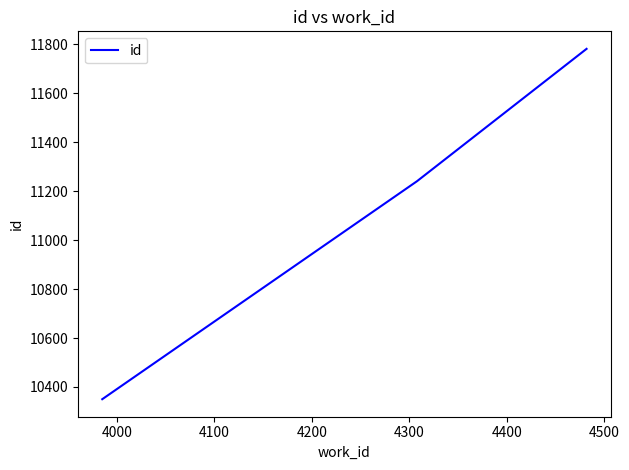

What is the difference between the maximum and second lowest values?

541